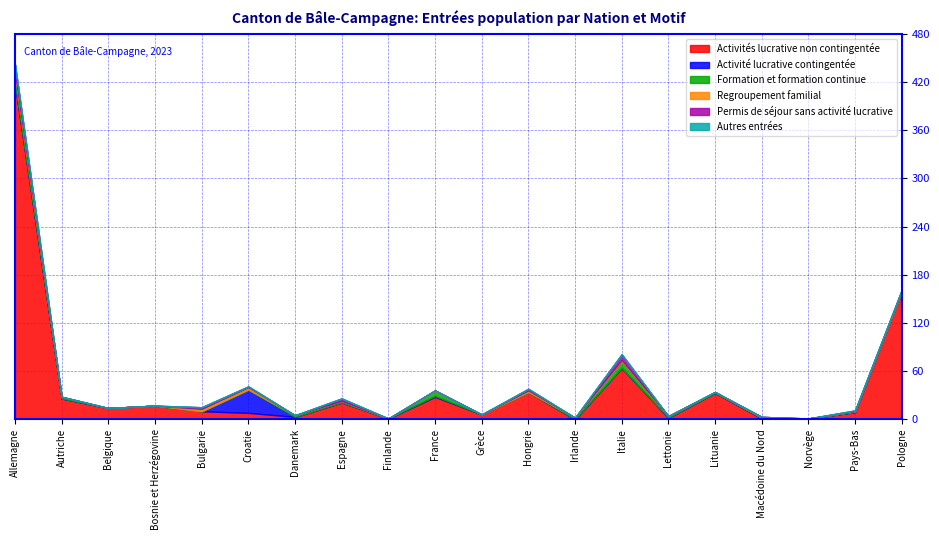

What position from the left is Allemagne?

1